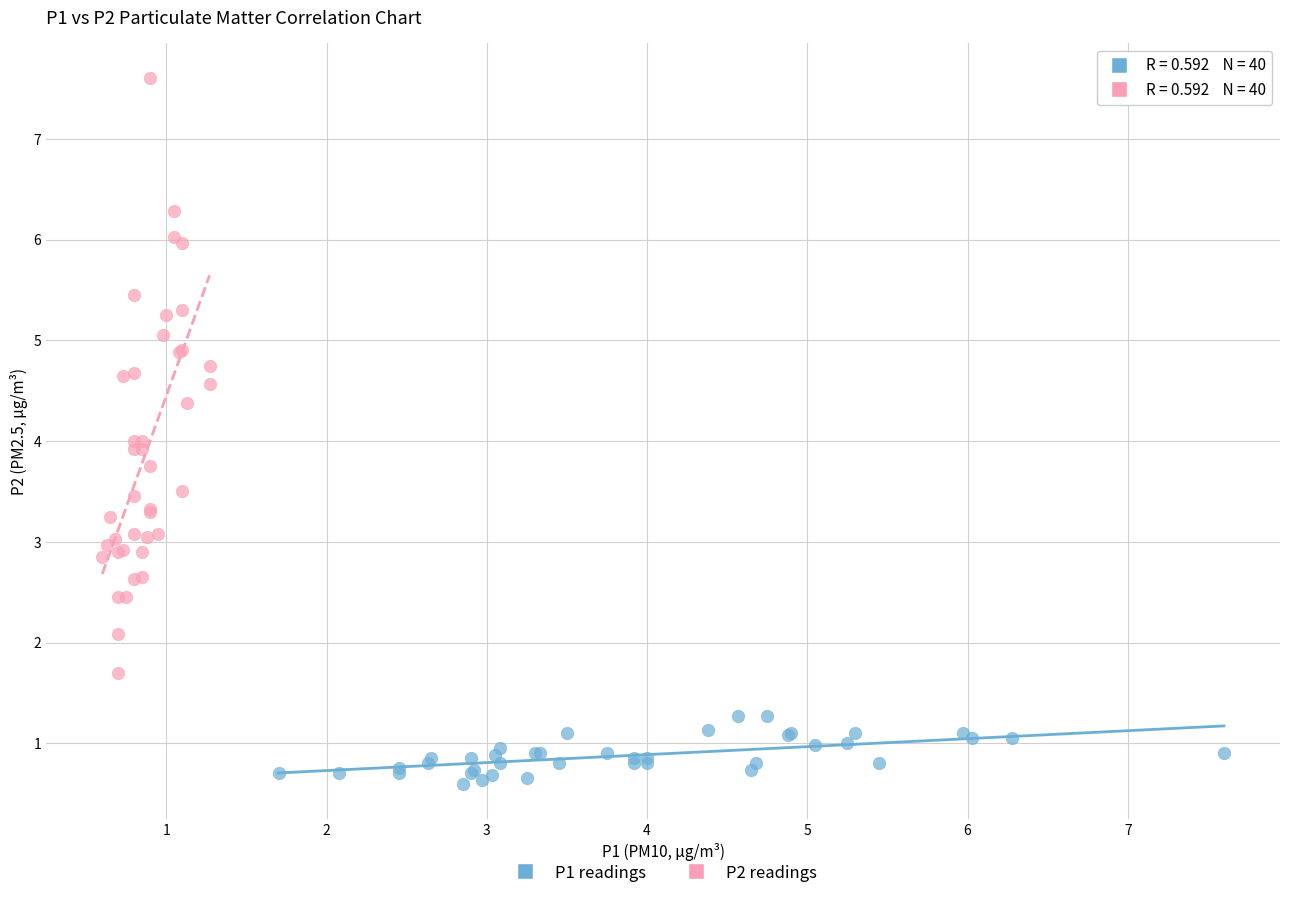

Which series contains the lowest Y value?

P1 readings